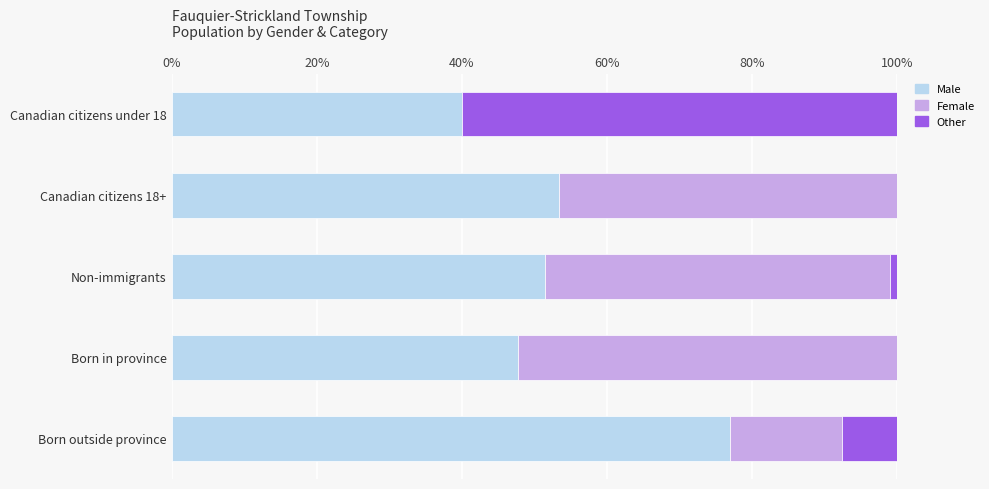

Which series changed the most between Canadian citizens under 18 and Born outside province?

Other